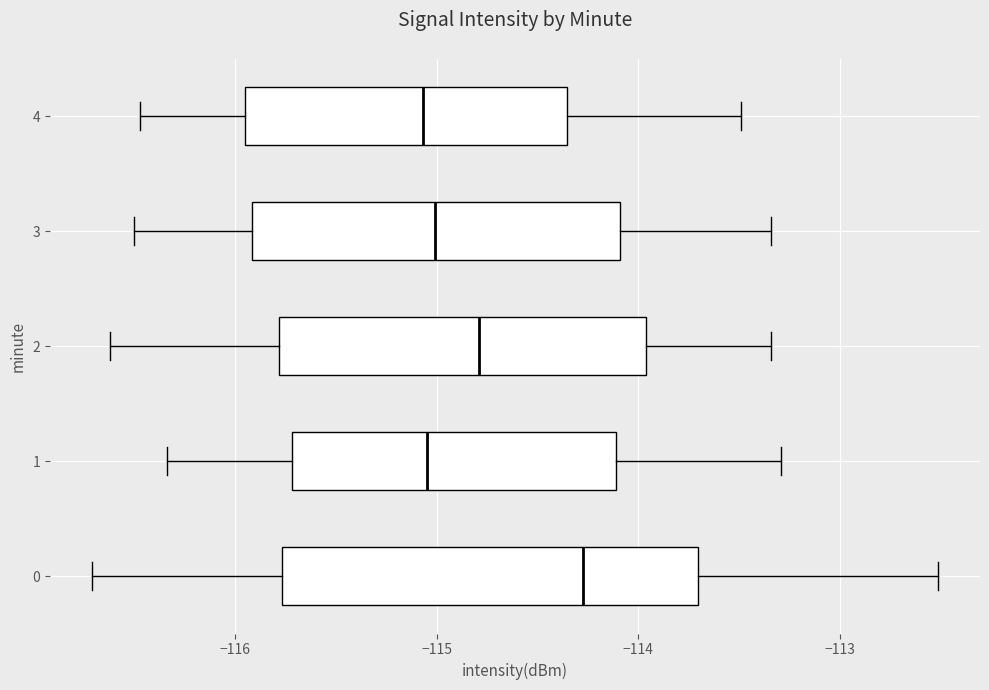

Where is the left edge of the box at y = 0 on the x-axis? The values are not printed on the chart, so give them approximately, as read against the axis.

-115.8